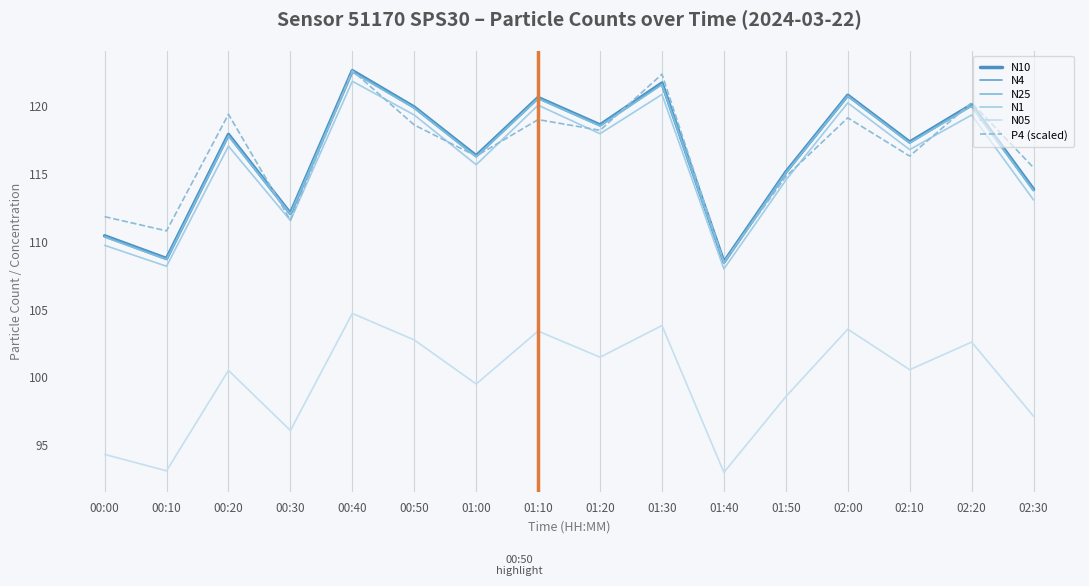

Which series has the largest range (max minus min)?

N10